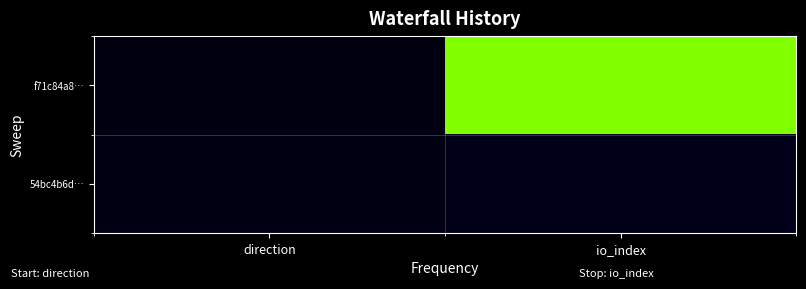

Which category has the highest value across all series?

io_index